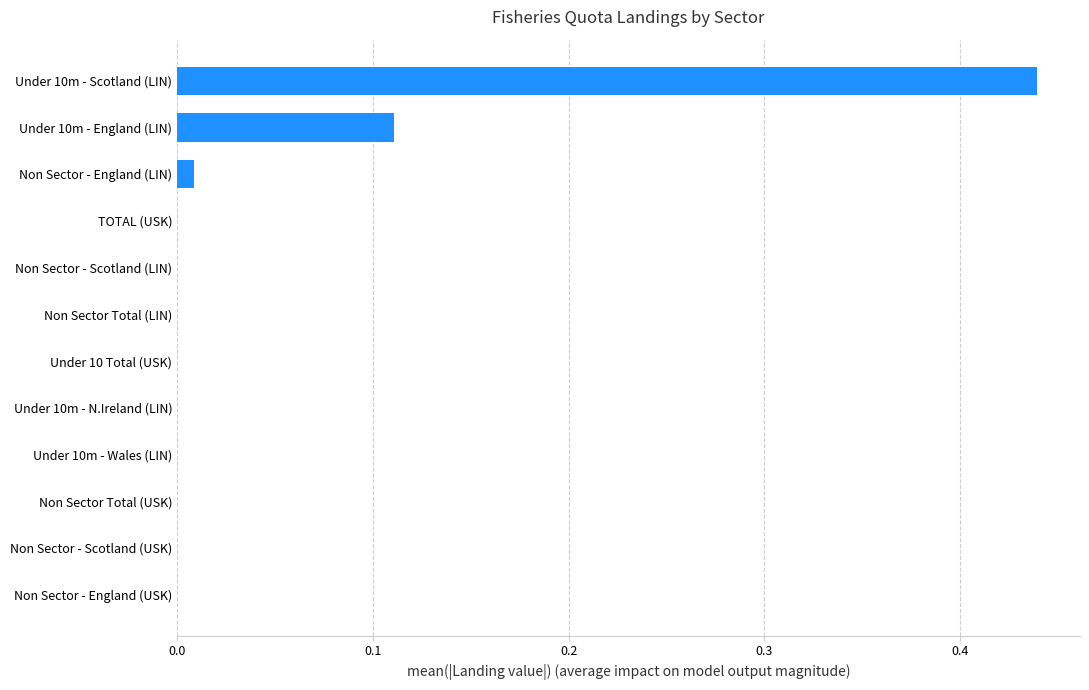

Are the bars horizontal?

Yes